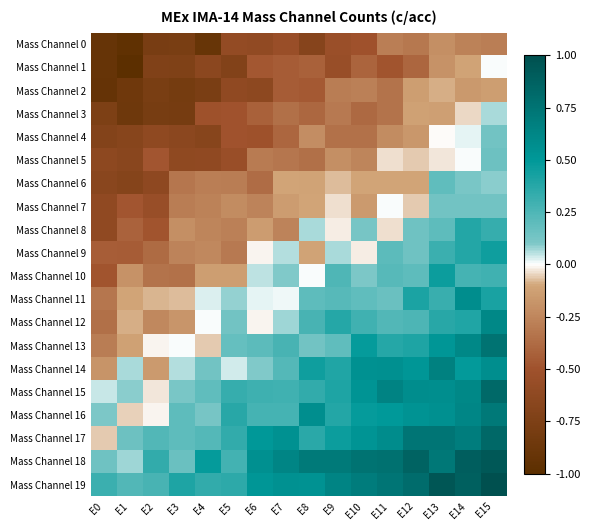

Count the number of data series in this chart.

20